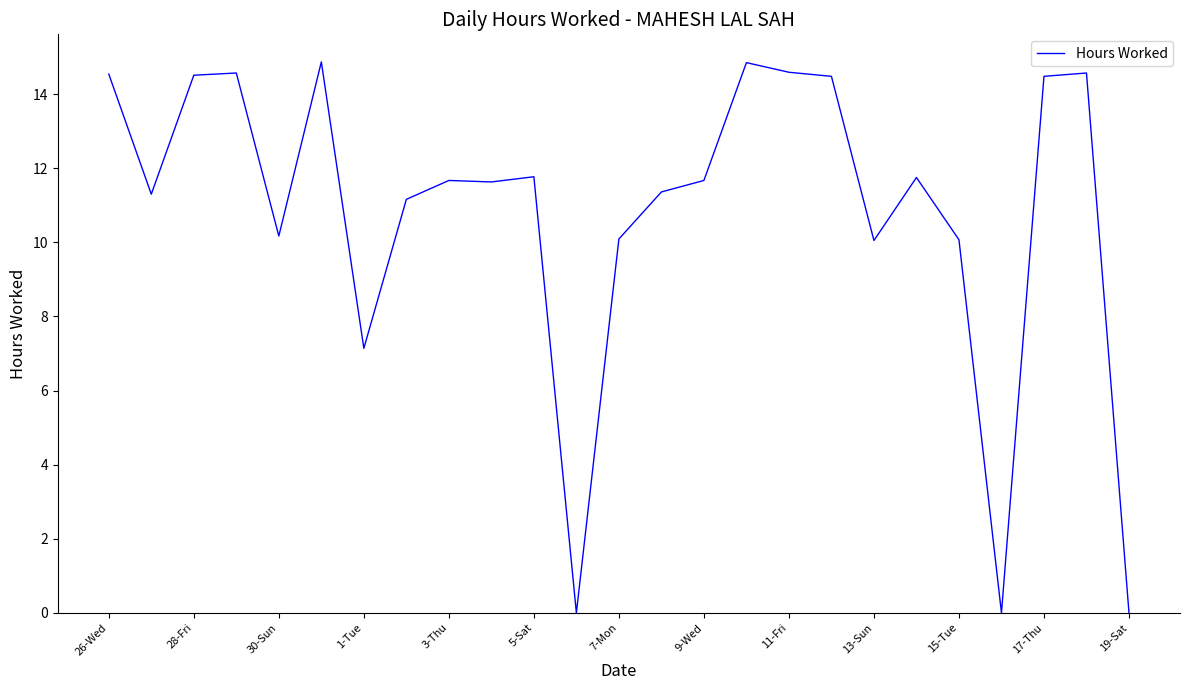

What is the maximum value shown in the chart?

14.9